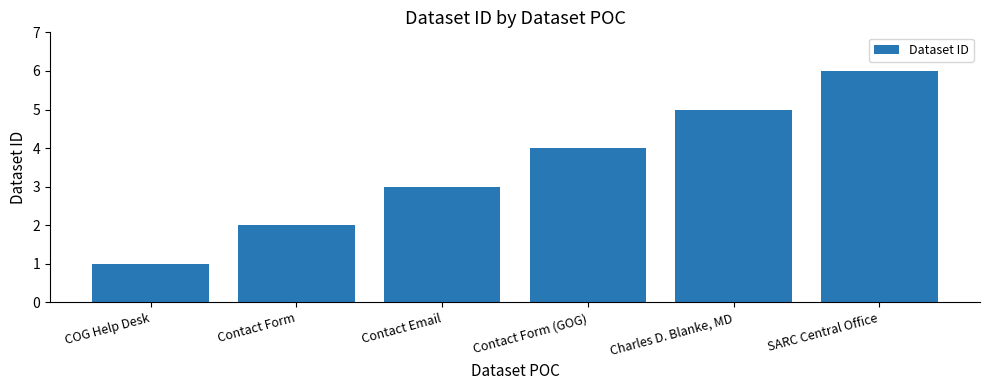

Reading left to right, transcribe all the data shown in this chart.

1	2	3	4	5	6